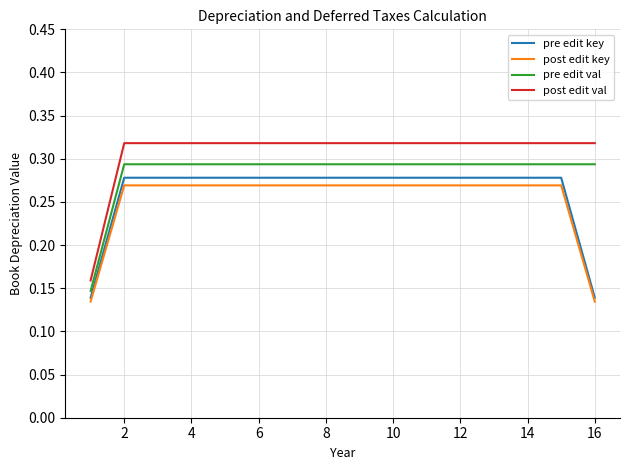

What are all the series names shown in the legend?

pre edit key, post edit key, pre edit val, post edit val